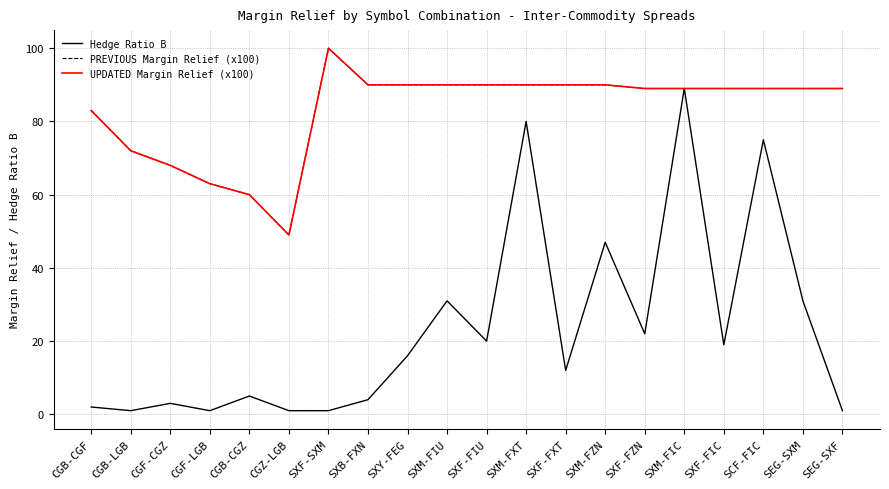

Which series changed the most between CGB-CGF and SCF-FIC?

Hedge Ratio B